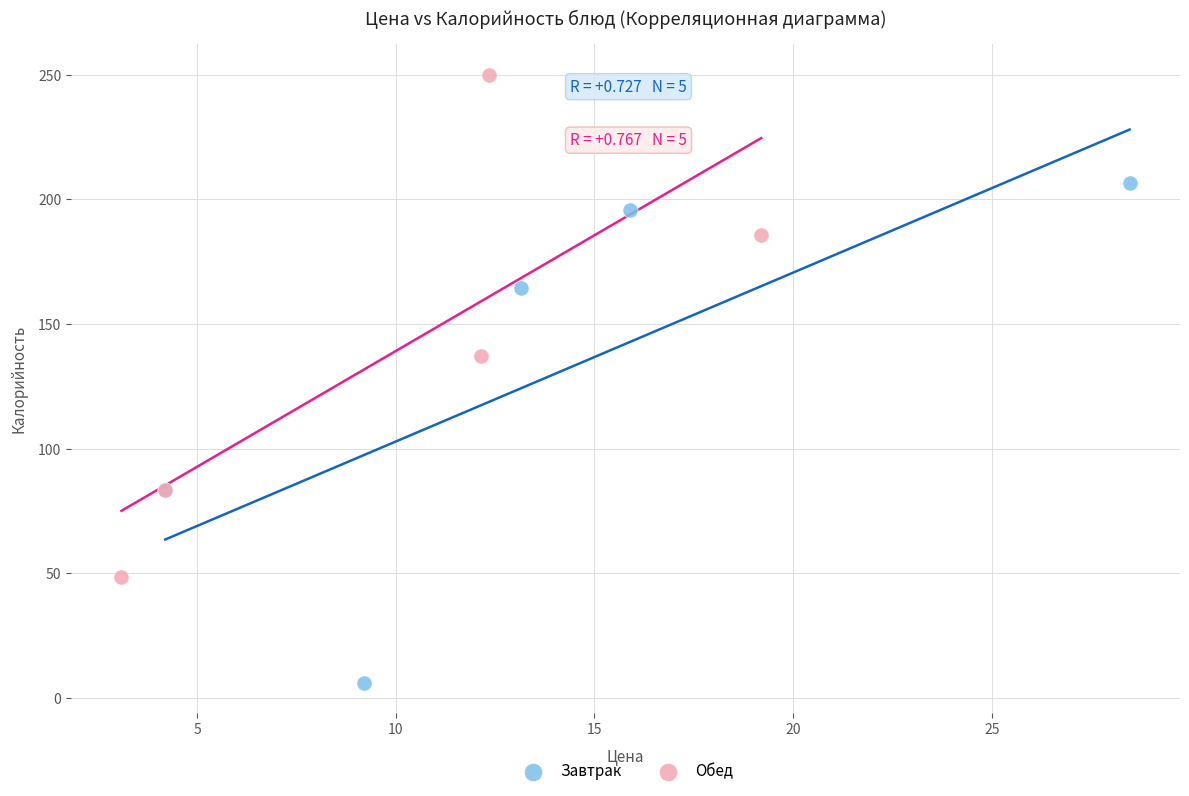

Which series contains the lowest Y value?

Завтрак